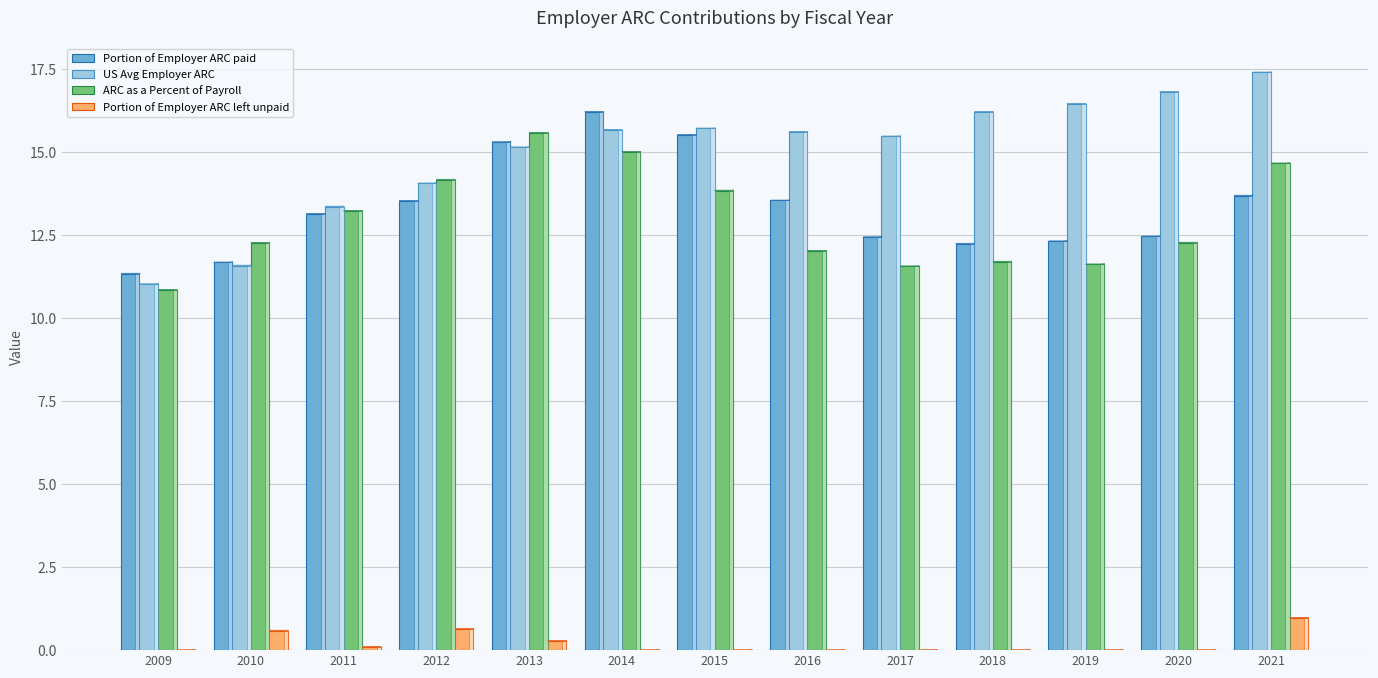

What is the approximate value of ARC as a Percent of Payroll at 2009?

10.8